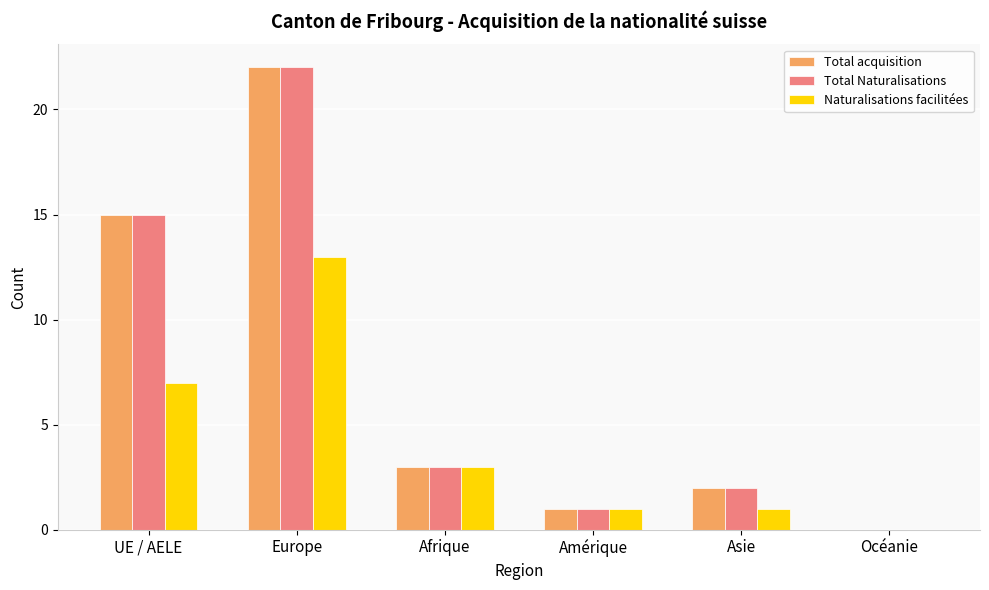

Reading left to right, list all the values displayed in this chart.

Total acquisition: 15	22	3	1	2	0
Total Naturalisations: 15	22	3	1	2	0
Naturalisations facilitées: 7	13	3	1	1	0